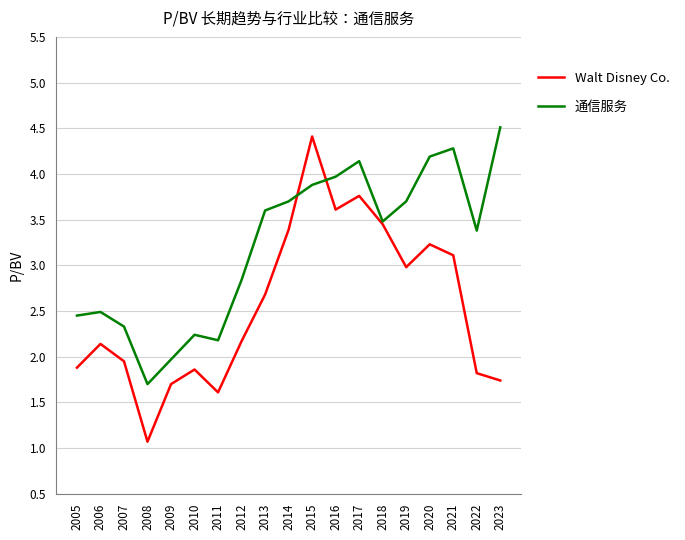

Is the value of Walt Disney Co. at 2021 greater than the value of 通信服务 at 2011?

Yes